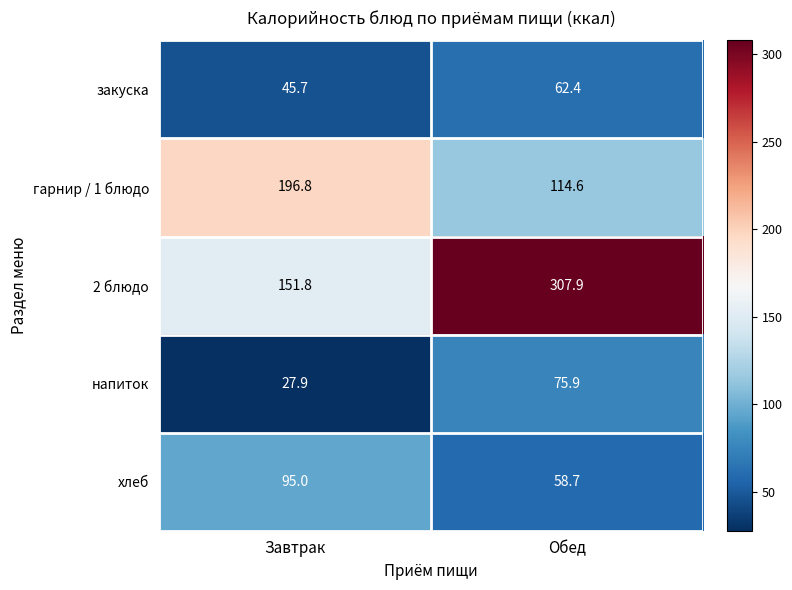

Reading right to left, what are all the values shown in this chart?

закуска: Обед=62.4	Завтрак=45.7
гарнир / 1 блюдо: Обед=114.6	Завтрак=196.8
2 блюдо: Обед=307.9	Завтрак=151.8
напиток: Обед=75.9	Завтрак=27.9
хлеб: Обед=58.7	Завтрак=95.0